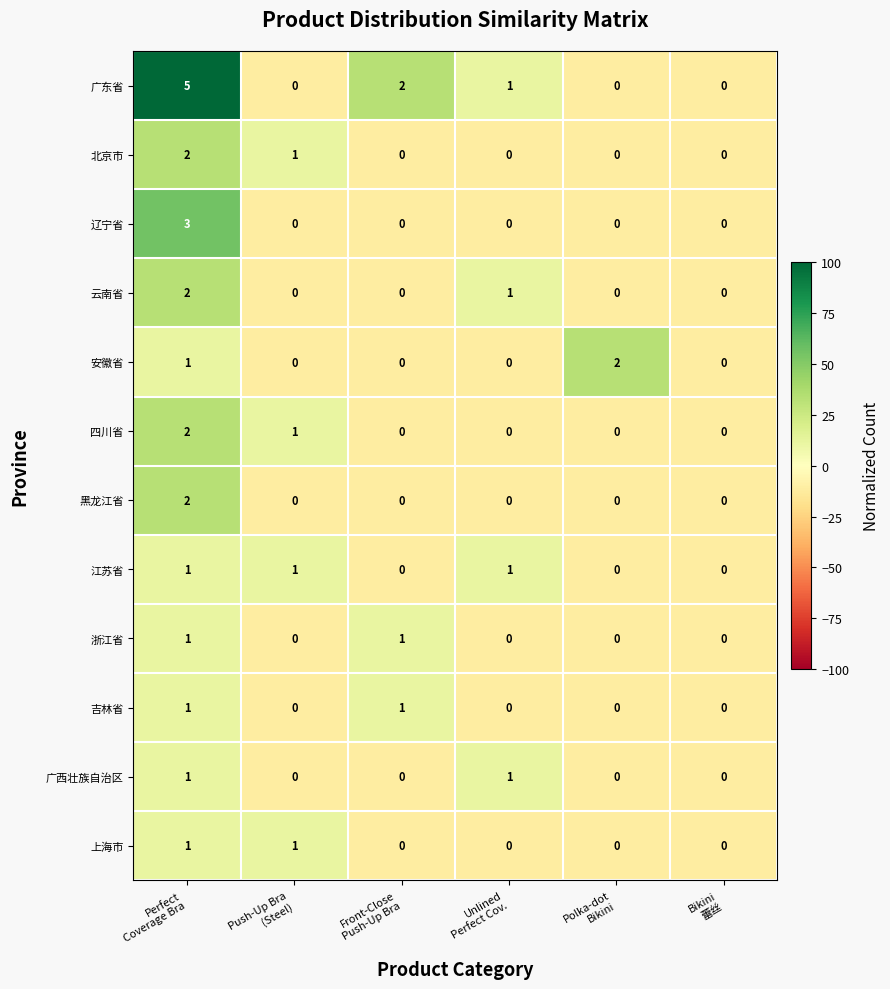

What is the maximum value for 广东省?

5